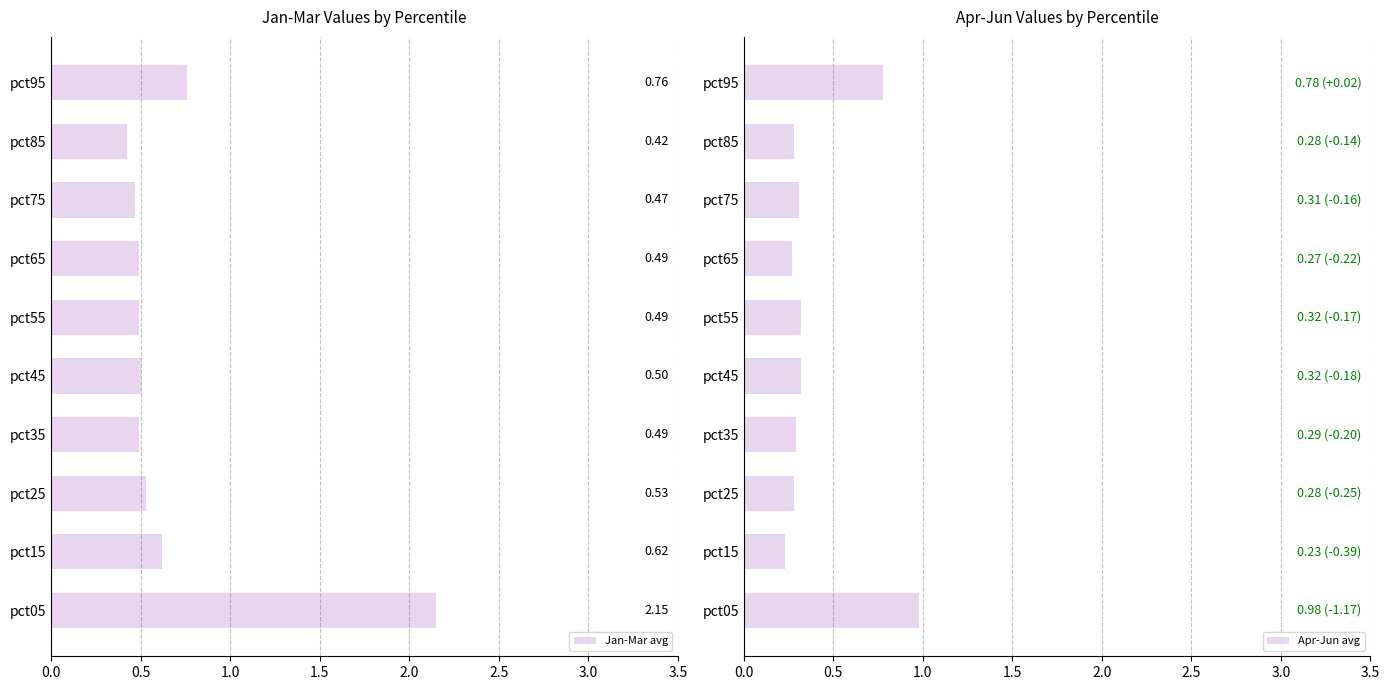

What is the difference between the second highest and second lowest values in the Jan-Mar avg series?

0.3